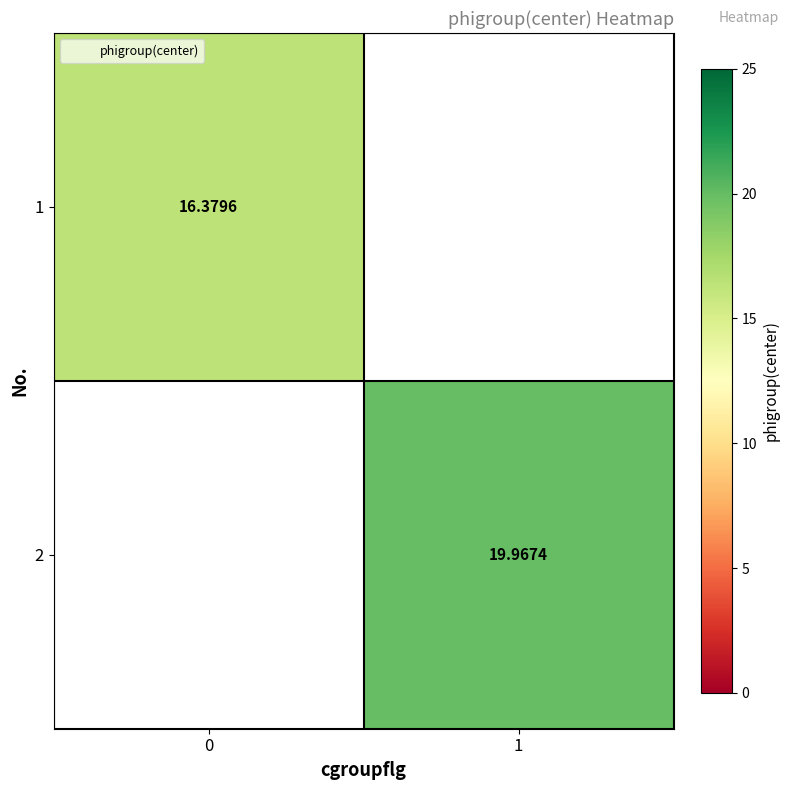

Read the 1 value at 0.

16.4